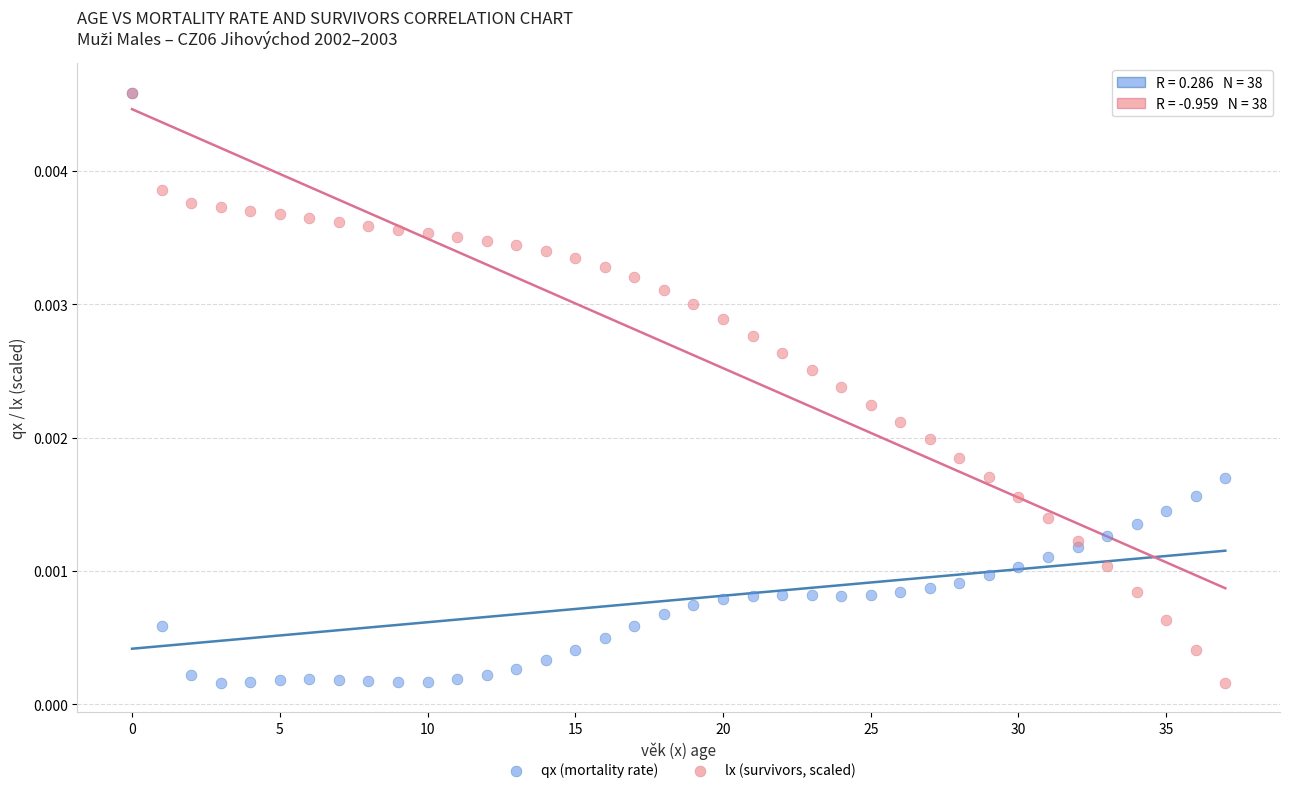

What are all the series names shown in the legend?

qx (mortality rate), lx (survivors, scaled)